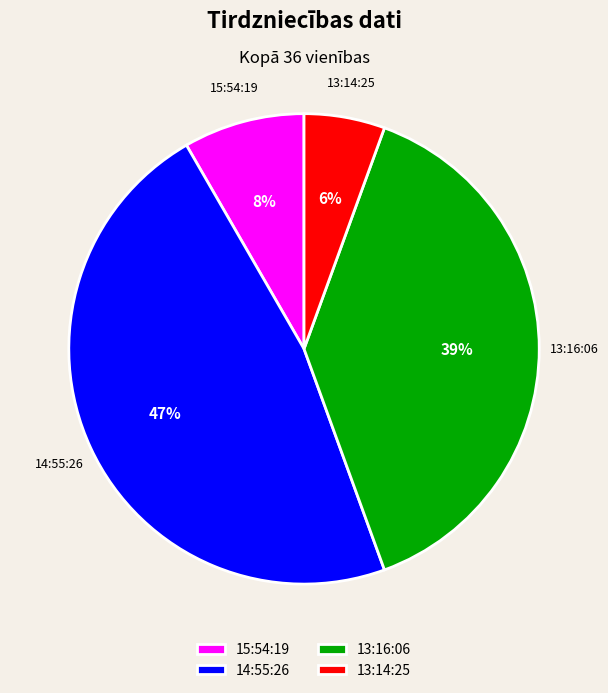

Count the number of slices in the pie.

4